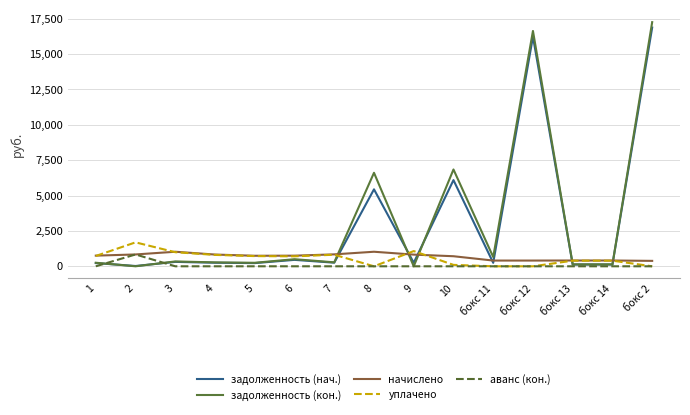

List the series in order of their peak value, lowest first.

аванс (кон.), начислено, уплачено, задолженность (нач.), задолженность (кон.)